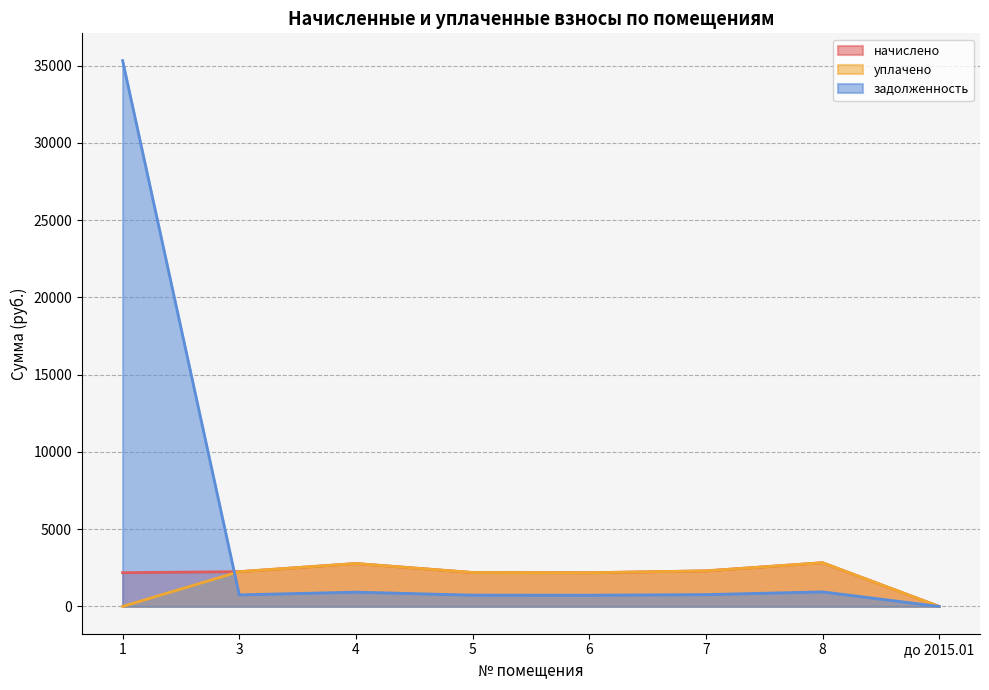

What are all the series names shown in the legend?

начислено, уплачено, задолженность